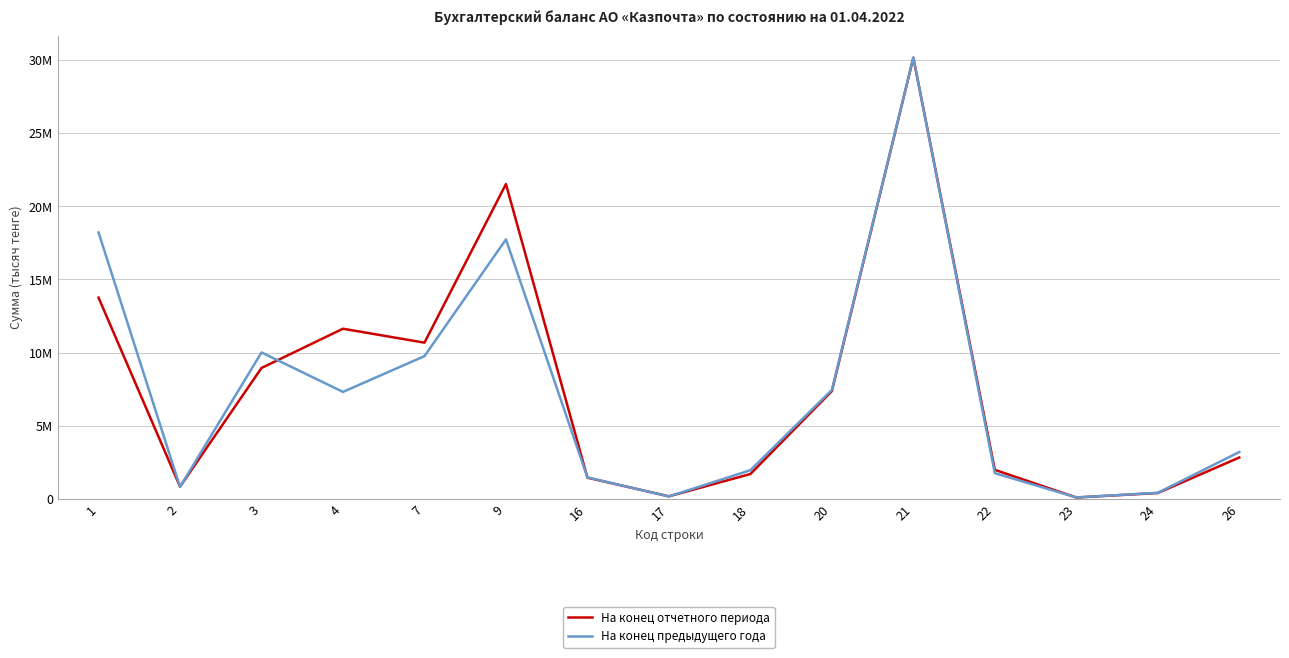

What is the total value across all series at 2?

1647512